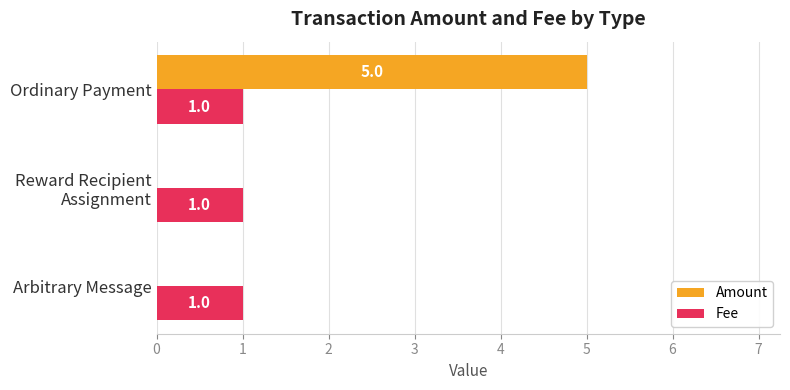

What is the average value of the Amount series?

2